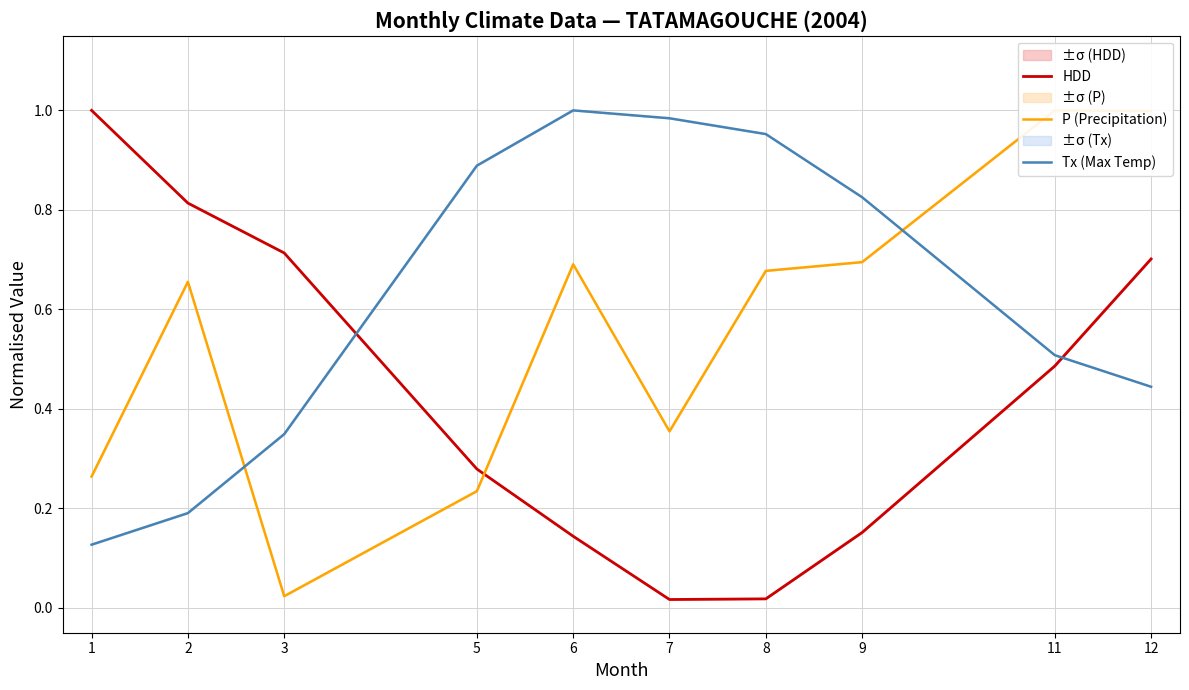

List the labels in order of P (Precipitation) value, largest first.

11, 12, 9, 6, 8, 2, 7, 1, 5, 3